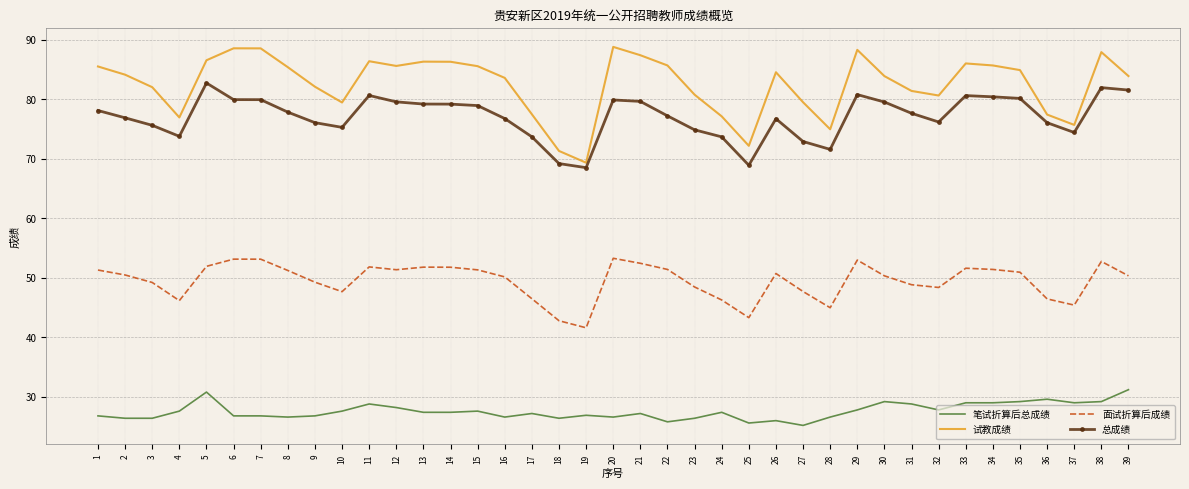

Is the value of 面试折算后成绩 at 13 greater than the value of 总成绩 at 18?

No